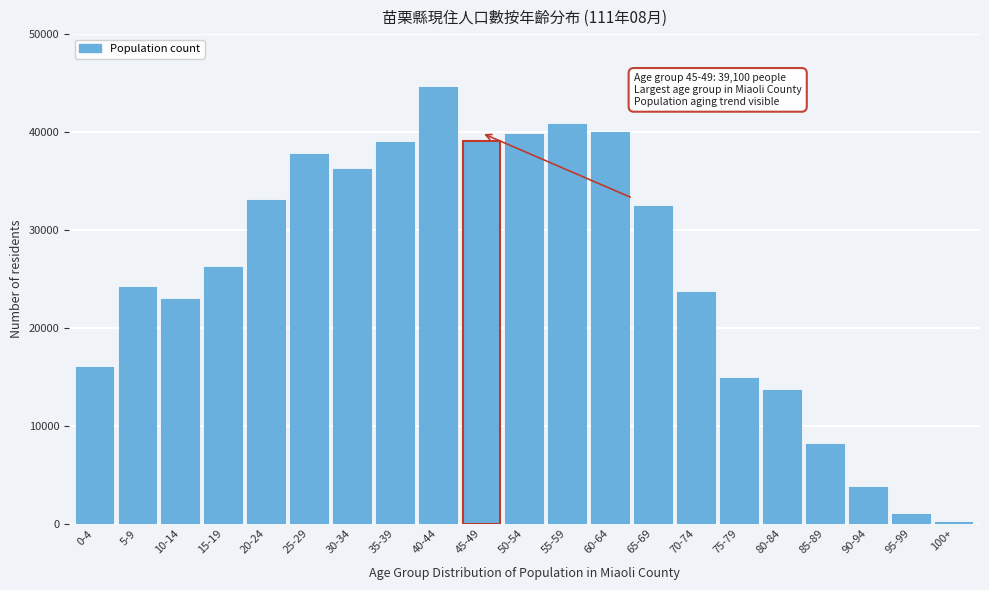

What is the change in value from 35-39 to 90-94?

-35233